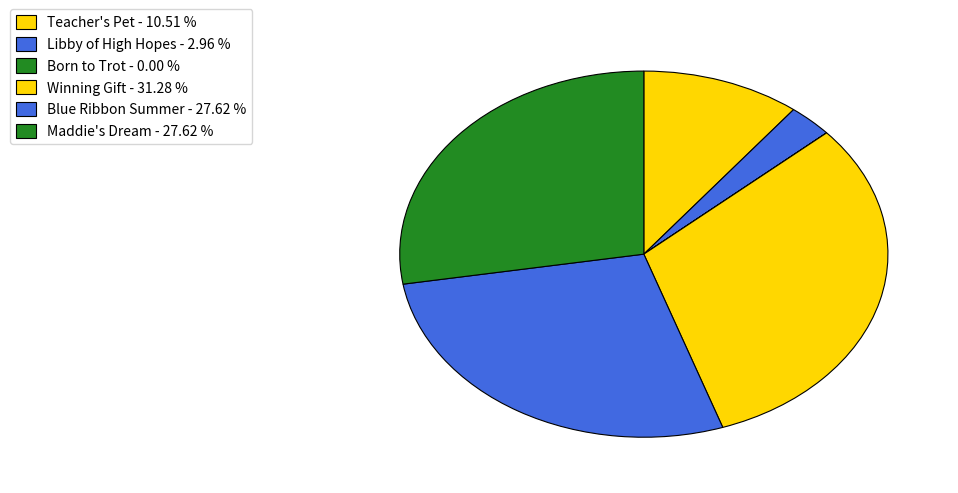

Between Teacher's Pet and Maddie's Dream, which is larger?

Maddie's Dream